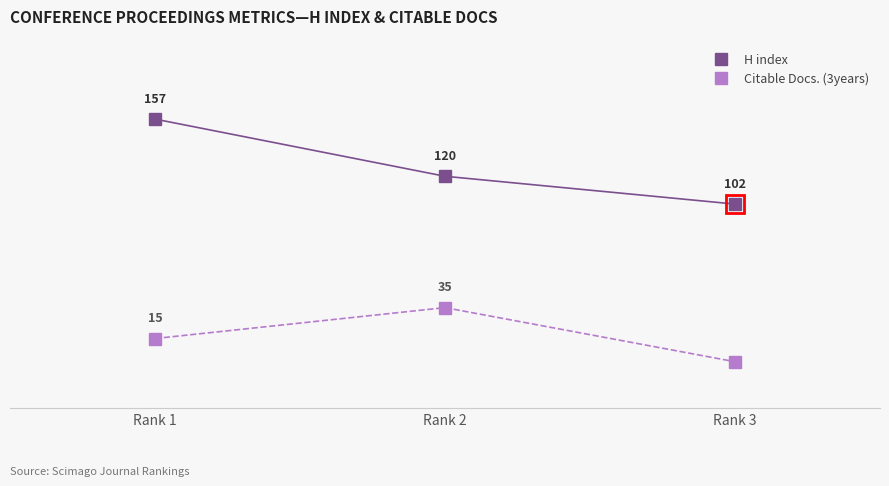

Rank the categories by Citable Docs. (3years) value from highest to lowest.

Rank 2, Rank 1, Rank 3